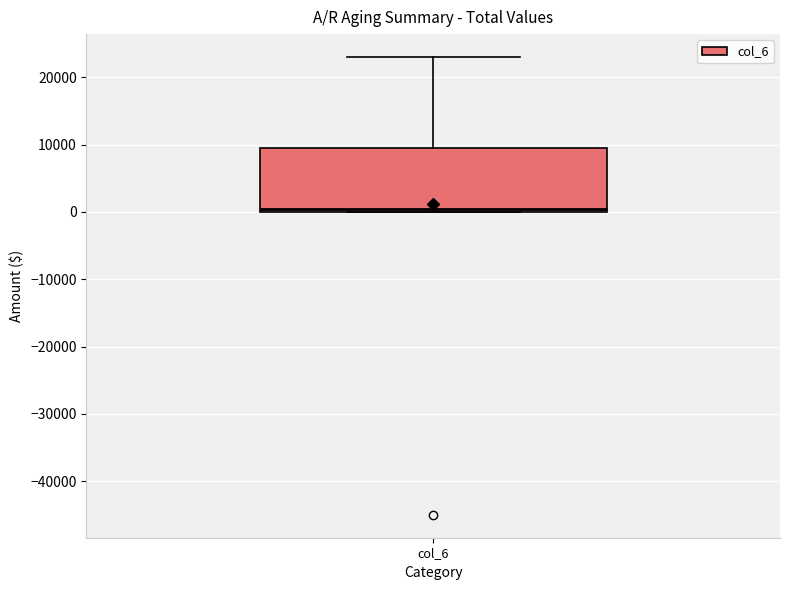

Where does the upper whisker of the box for col_6 end on the y-axis? The values are not printed on the chart, so give them approximately, as read against the axis.

23000